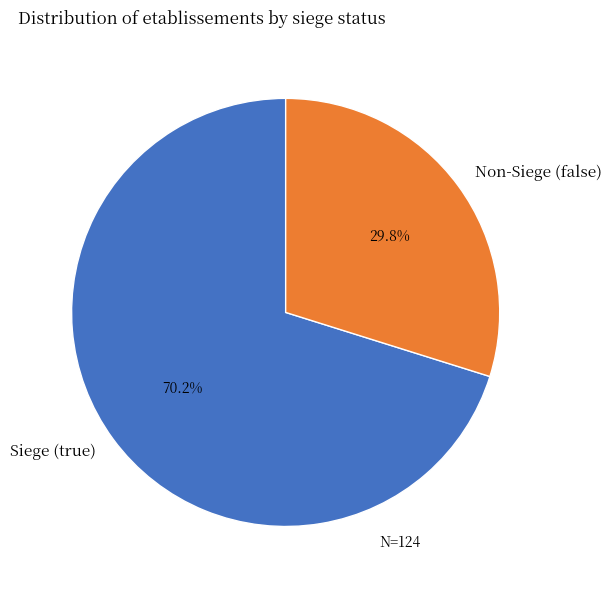

How much of the chart is everything except Non-Siege (false)?

70.2%